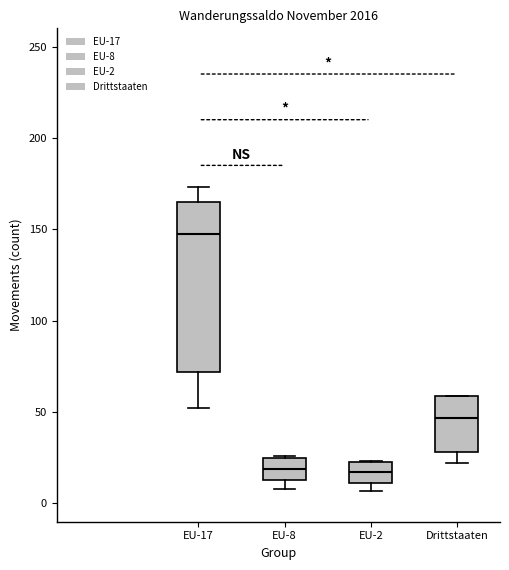

Which box is the tallest, from its lower edge to its upper edge?

EU-17